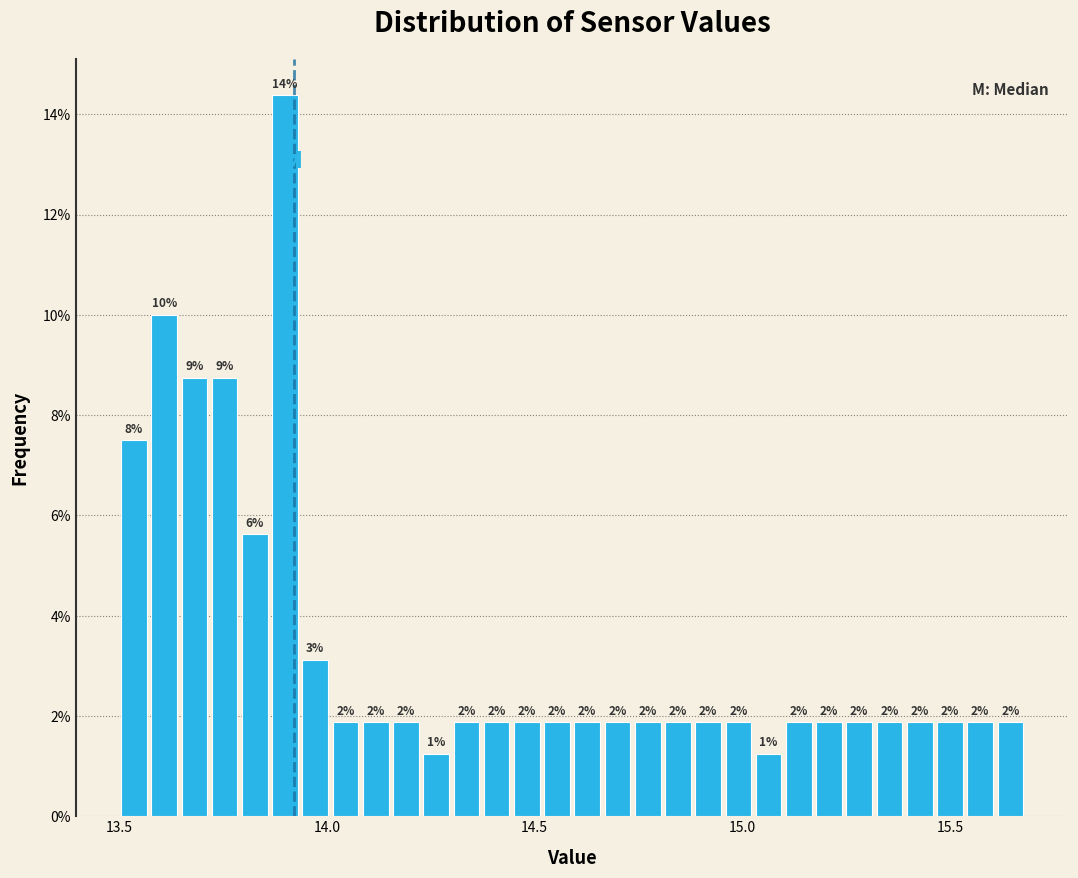

Read against the x-axis, roughly where is the centre of the tallest bar?

13.90